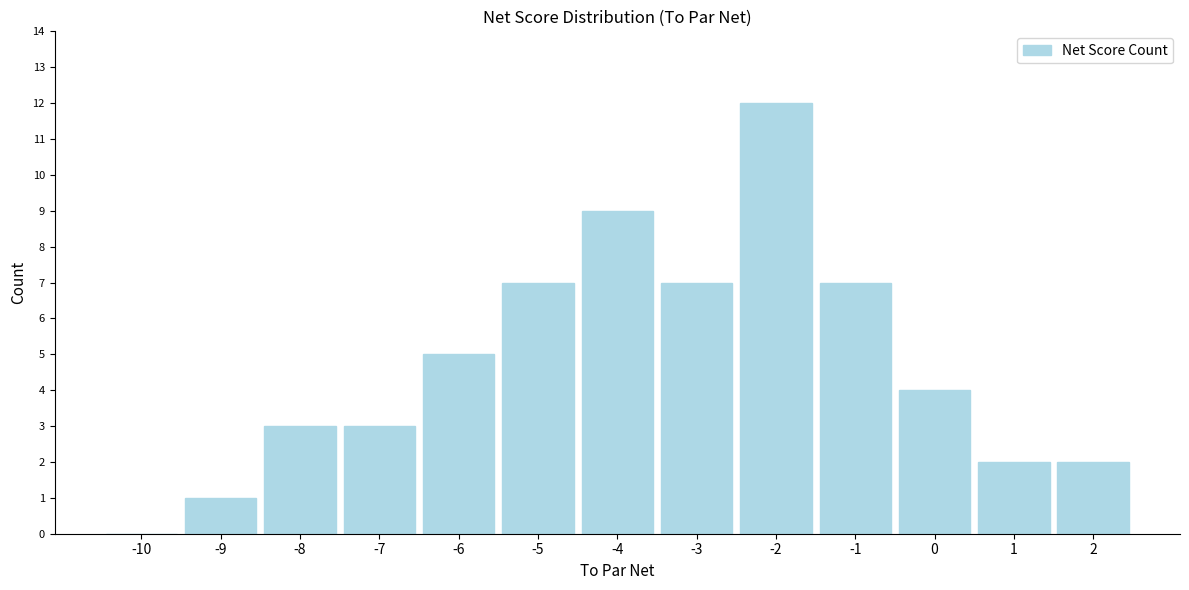

Reading right to left, list all the values displayed in this chart.

2=2	1=2	0=4	-1=7	-2=12	-3=7	-4=9	-5=7	-6=5	-7=3	-8=3	-9=1	-10=0